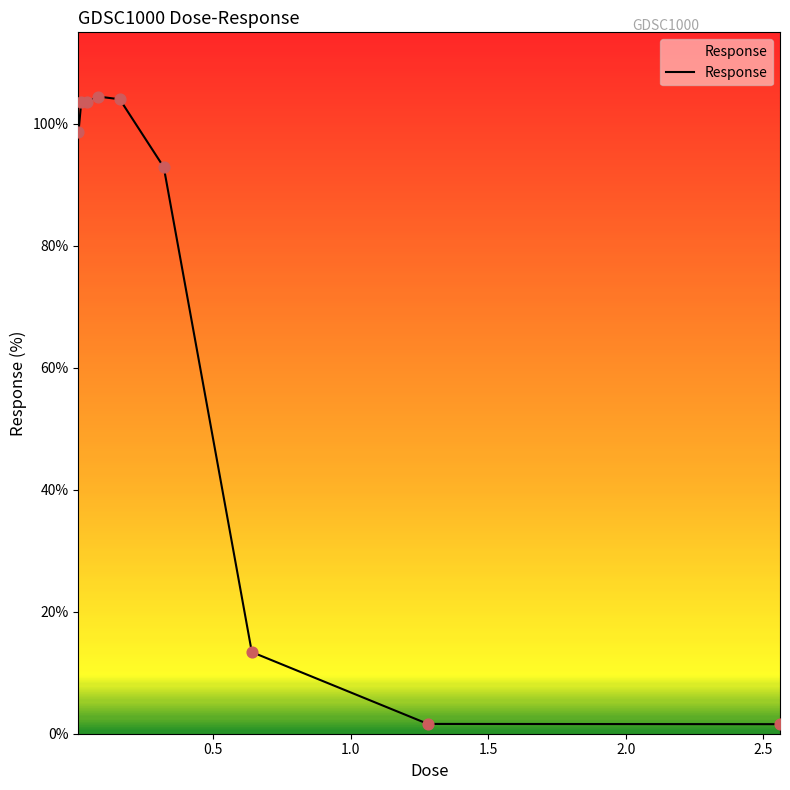

What is the maximum value shown in the chart?

104.5